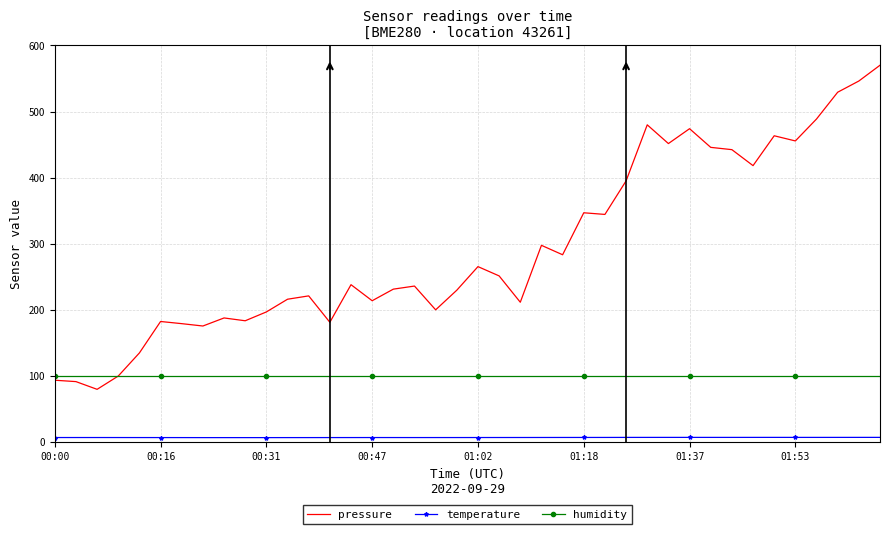

True or false: temperature and pressure cross at least once.

False